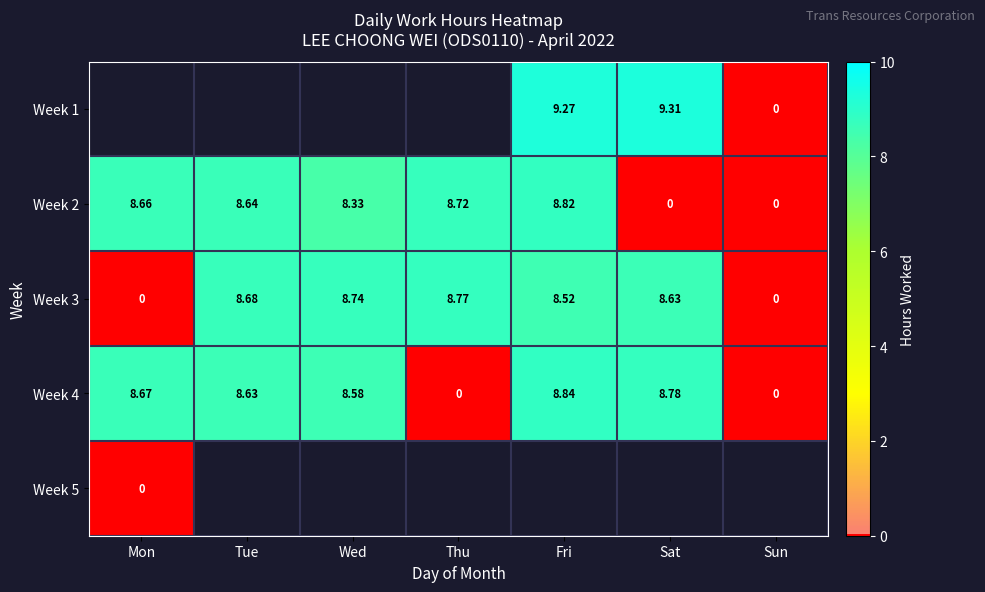

Which category has the highest value in the Week 2 series?

Fri